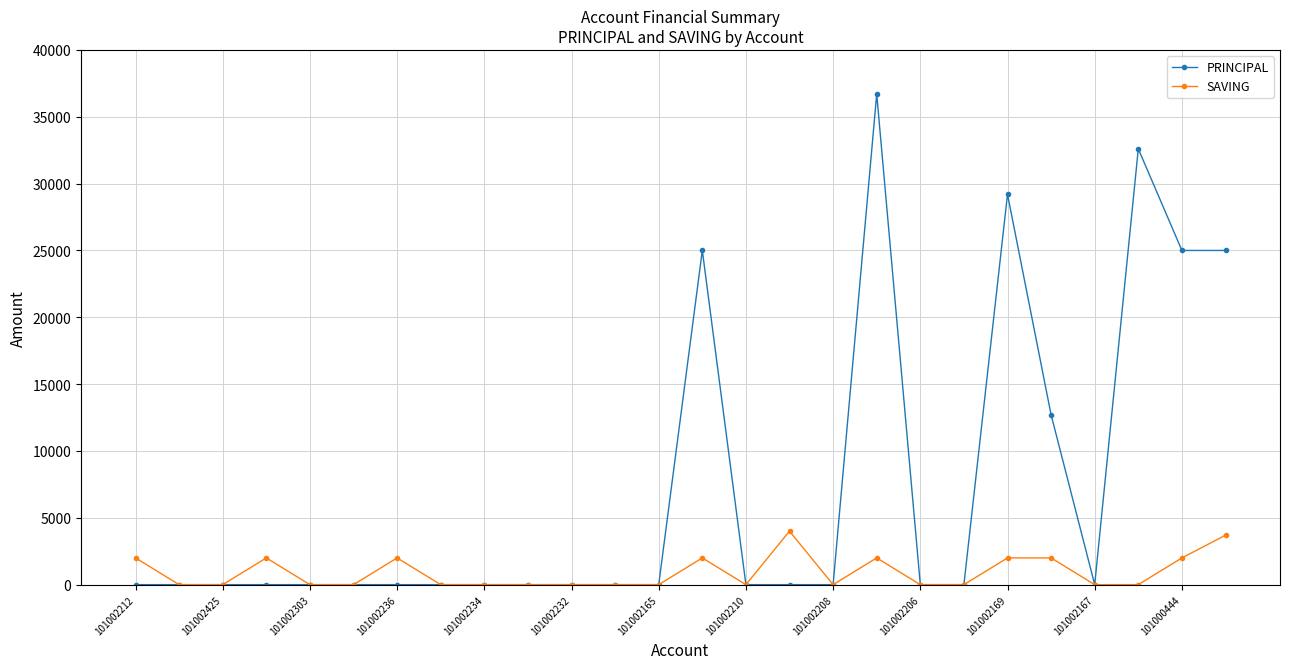

What is the maximum value for PRINCIPAL?

36700